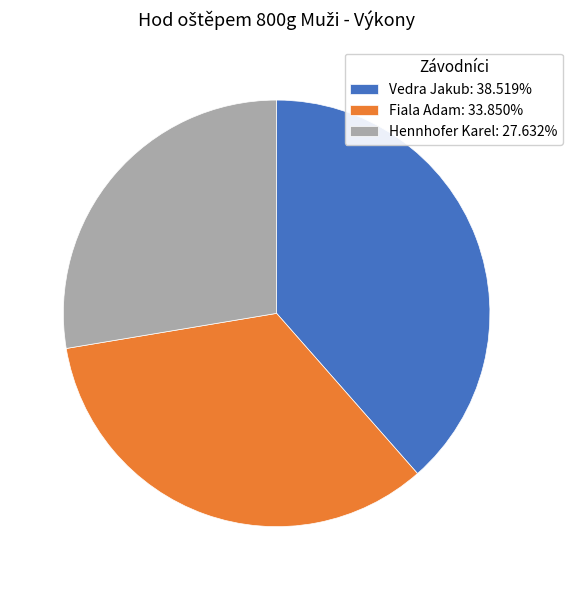

Do Vedra Jakub: 38.519% and Fiala Adam: 33.850% together represent more than half of the pie?

Yes